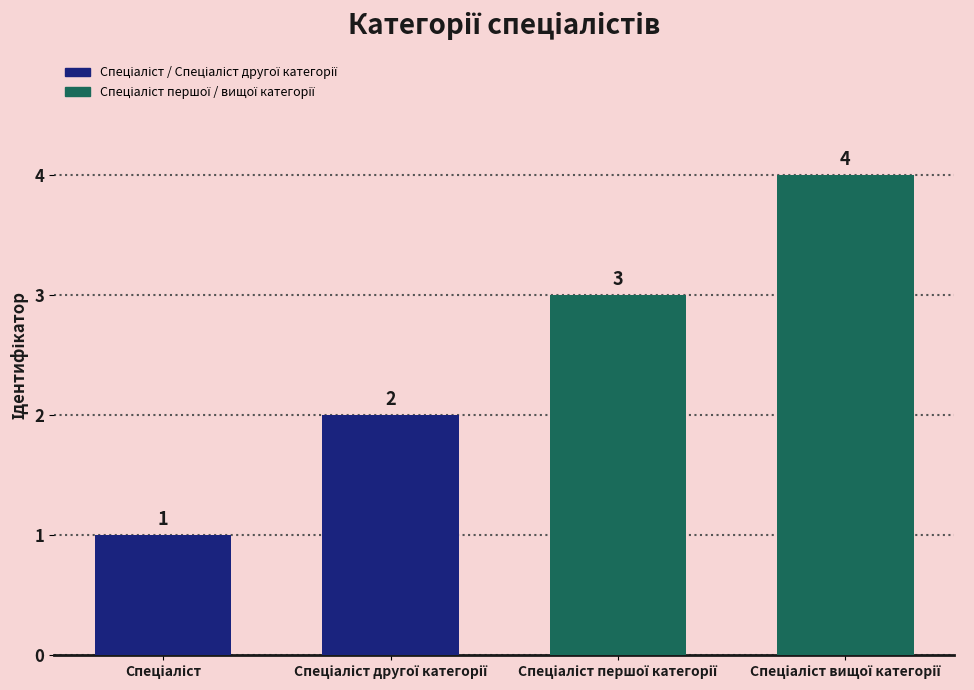

What is the sum of all values?

10